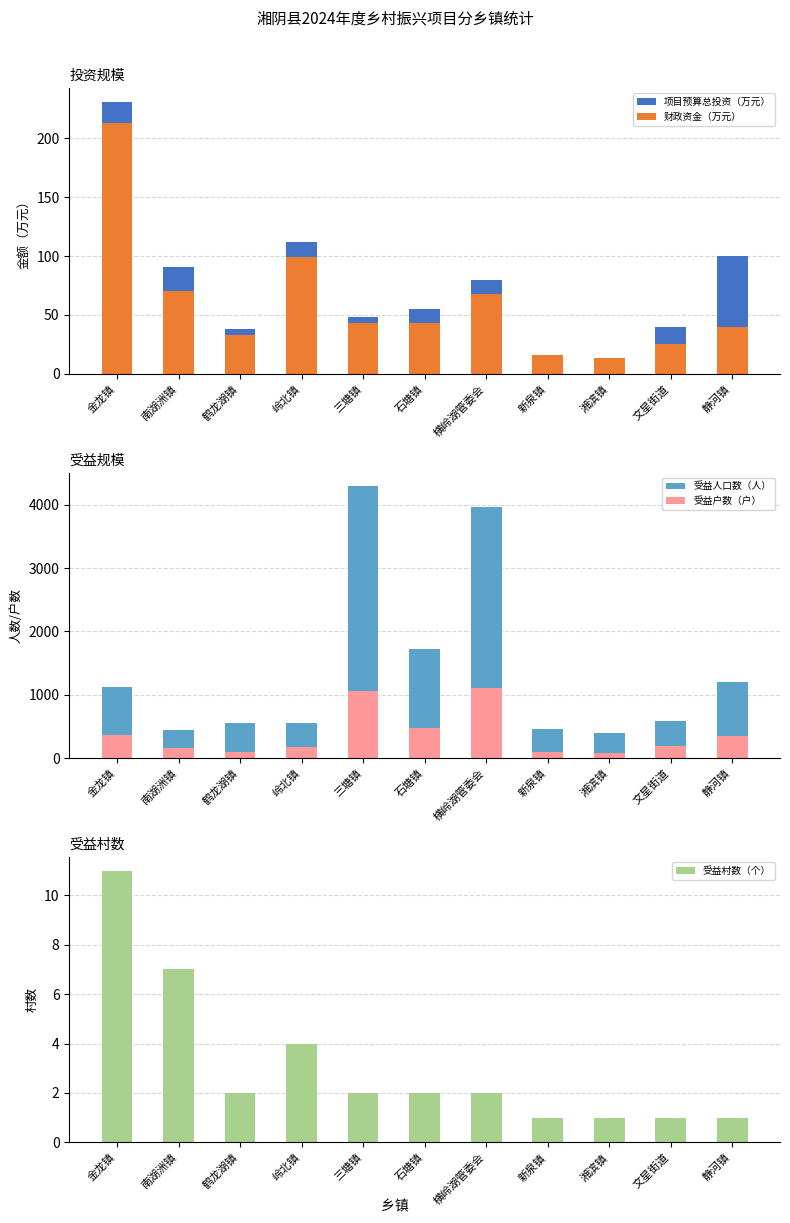

What is the difference between the maximum and minimum values in the 财政资金（万元） series?

200.0